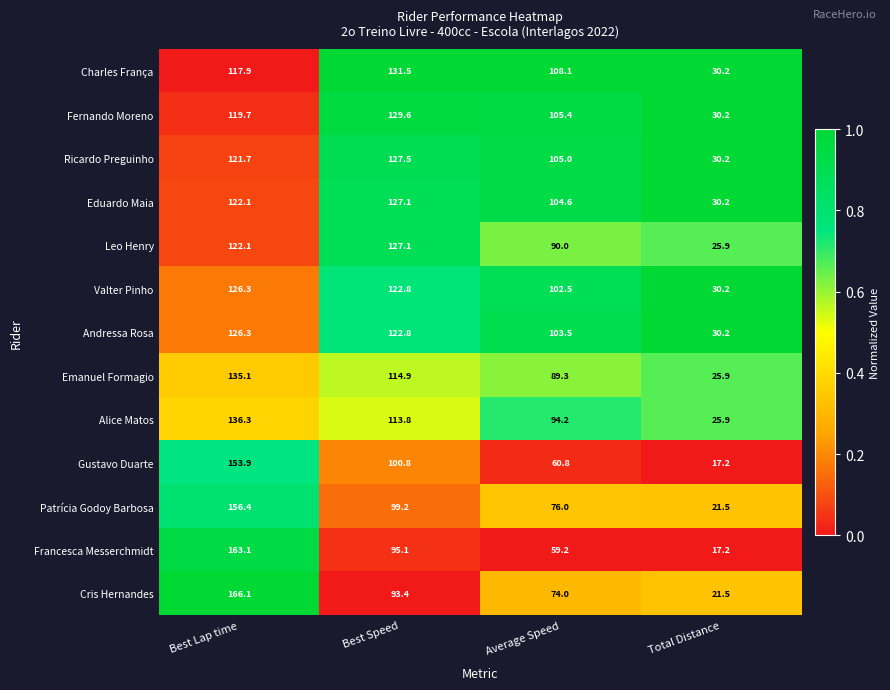

What is the total value across all series at Best Speed?

1505.6